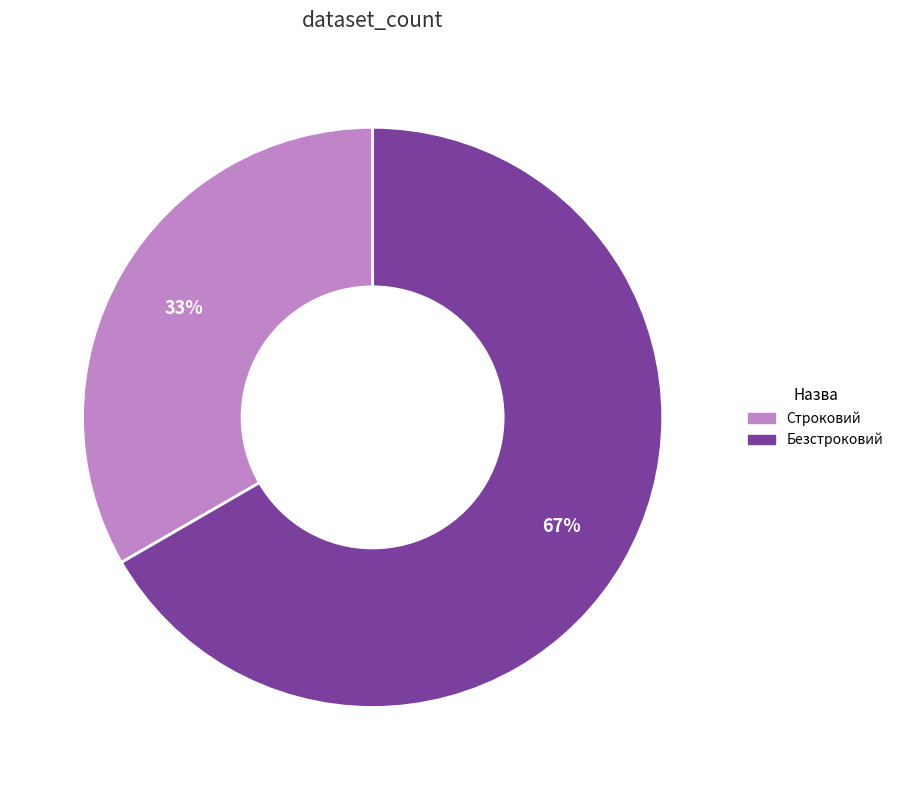

The Строковий slice represents 28% of the pie. True or false?

False